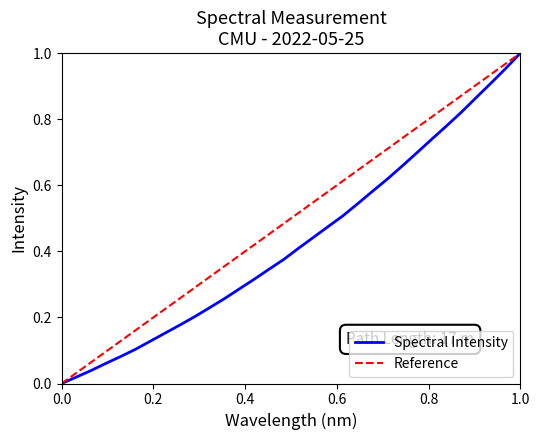

How many values are above zero?

31